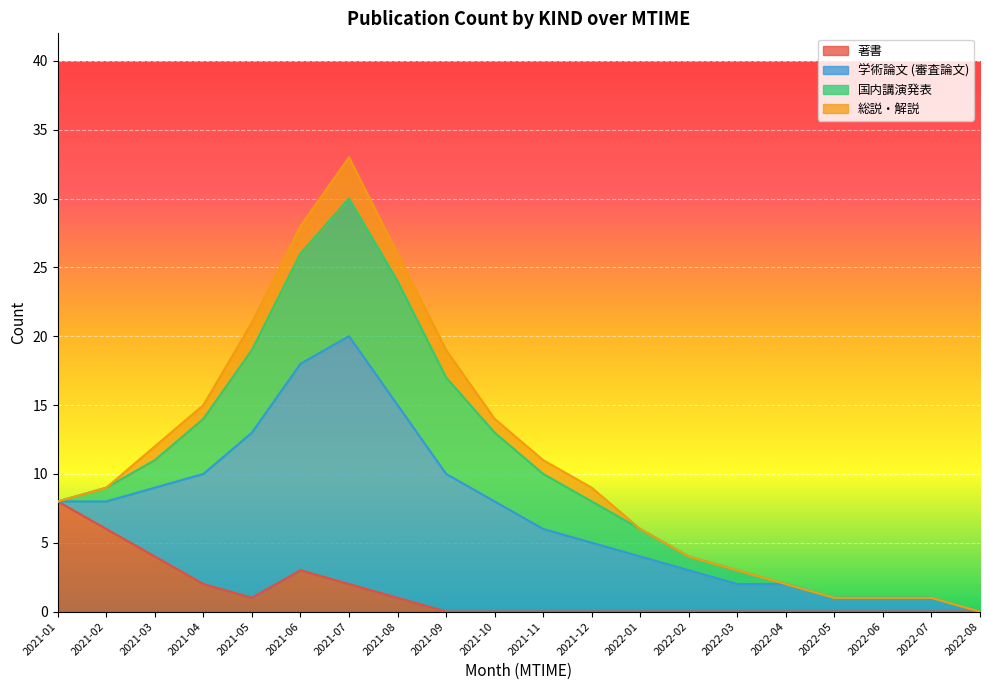

Which has a higher value, 2021-01 or 2022-07?

2021-01